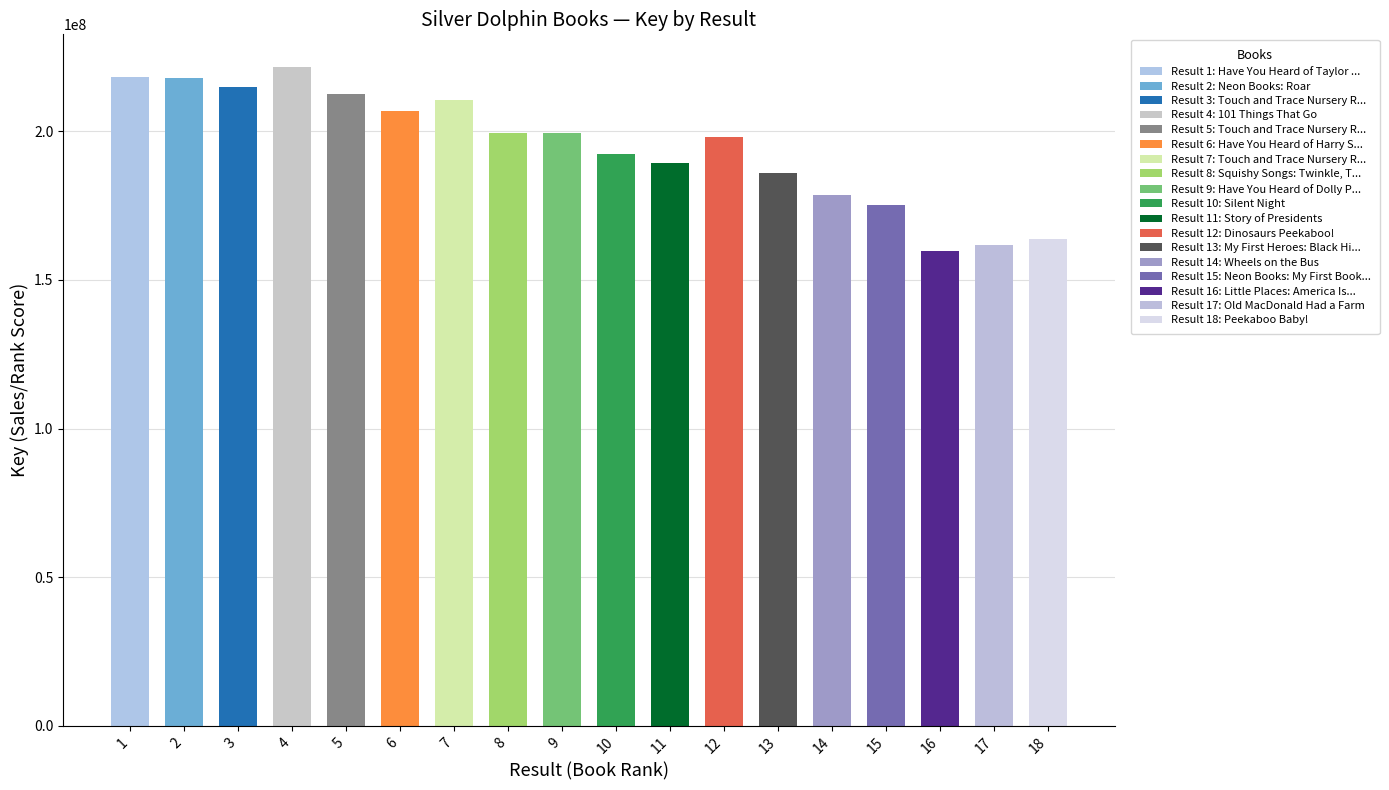

Reading left to right, what are all the values shown in this chart?

218181537	217989203	214849648	221567543	212578849	206881043	210654918	199526009	199497575	192496059	189463546	198227706	185997348	178436472	175141123	159870043	161841974	163688895